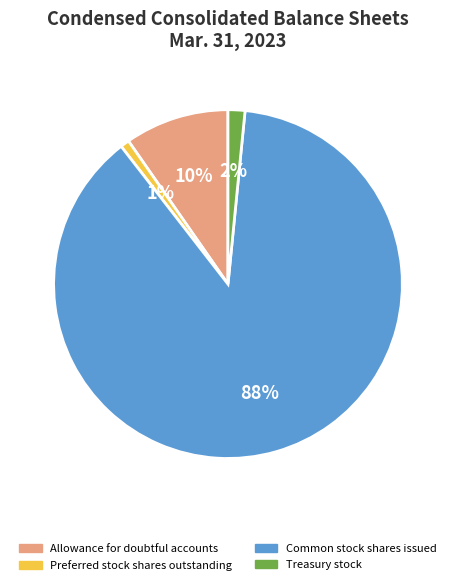

How many slices are in this pie chart?

4